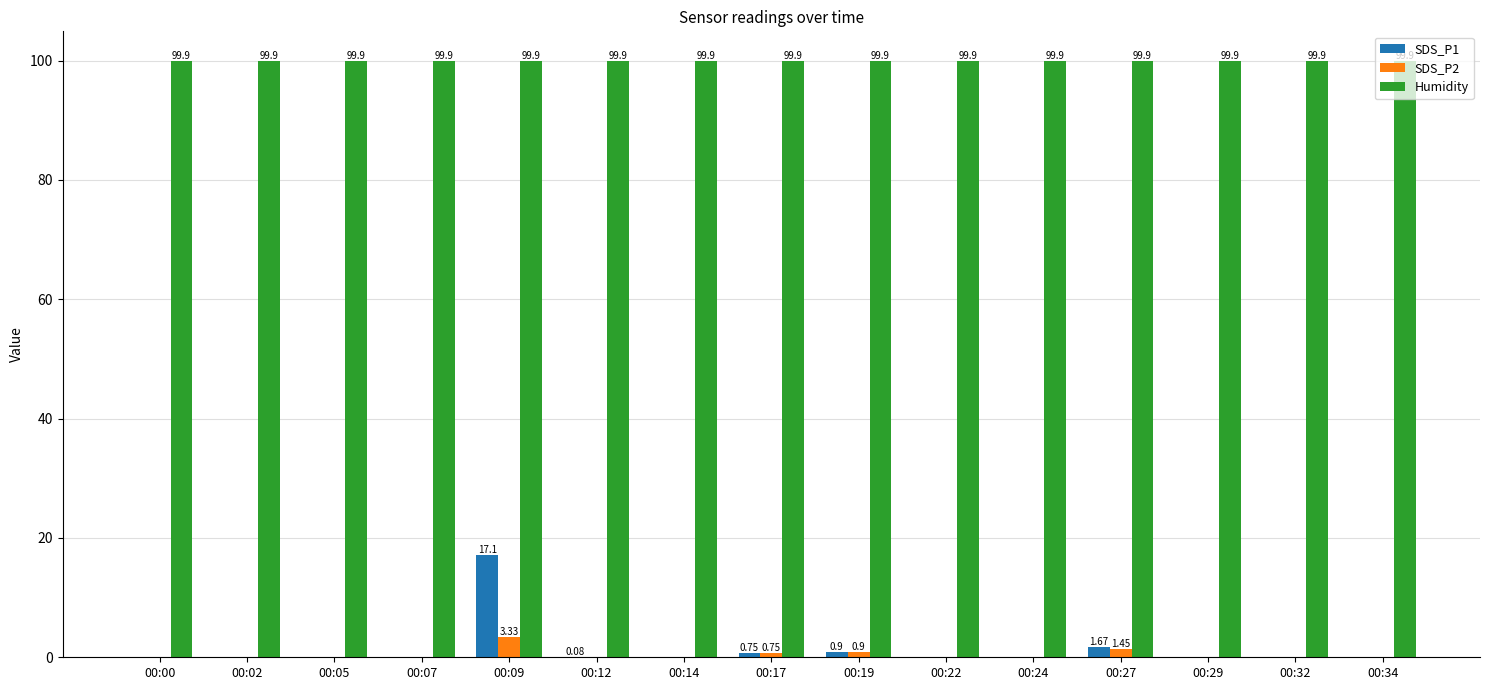

Where is SDS_P2 nearest to the value 1?

00:19